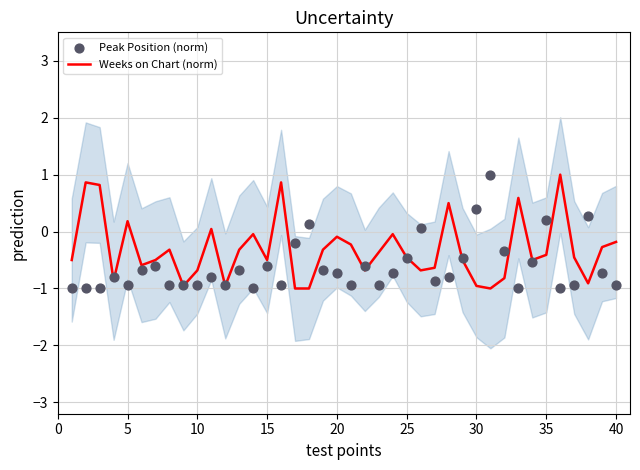

Which series reaches the minimum Y coordinate?

Weeks on Chart (norm)